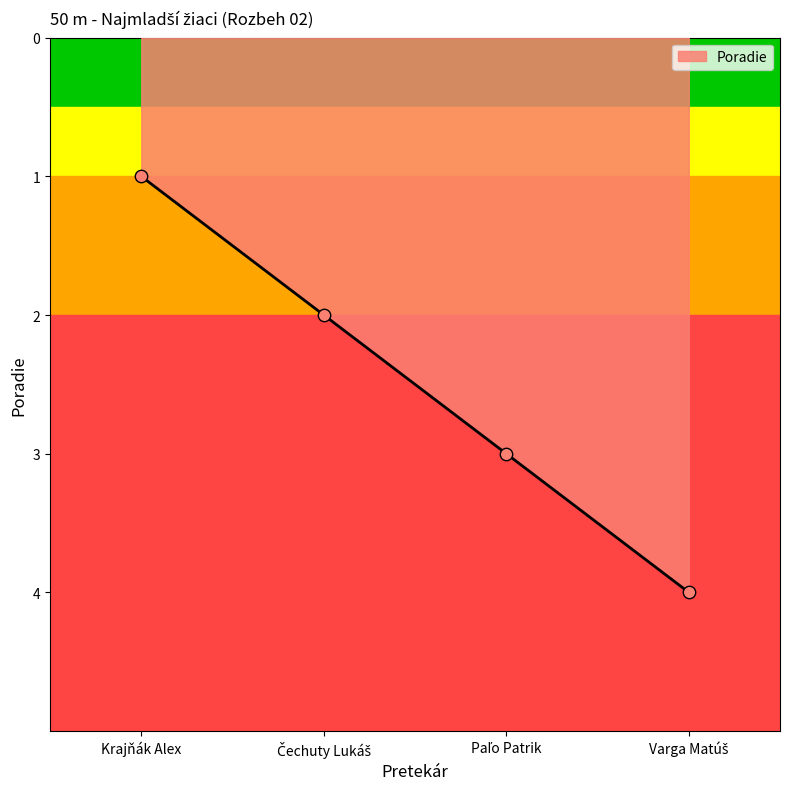

True or false: the data has more than 0 interior local peaks.

False